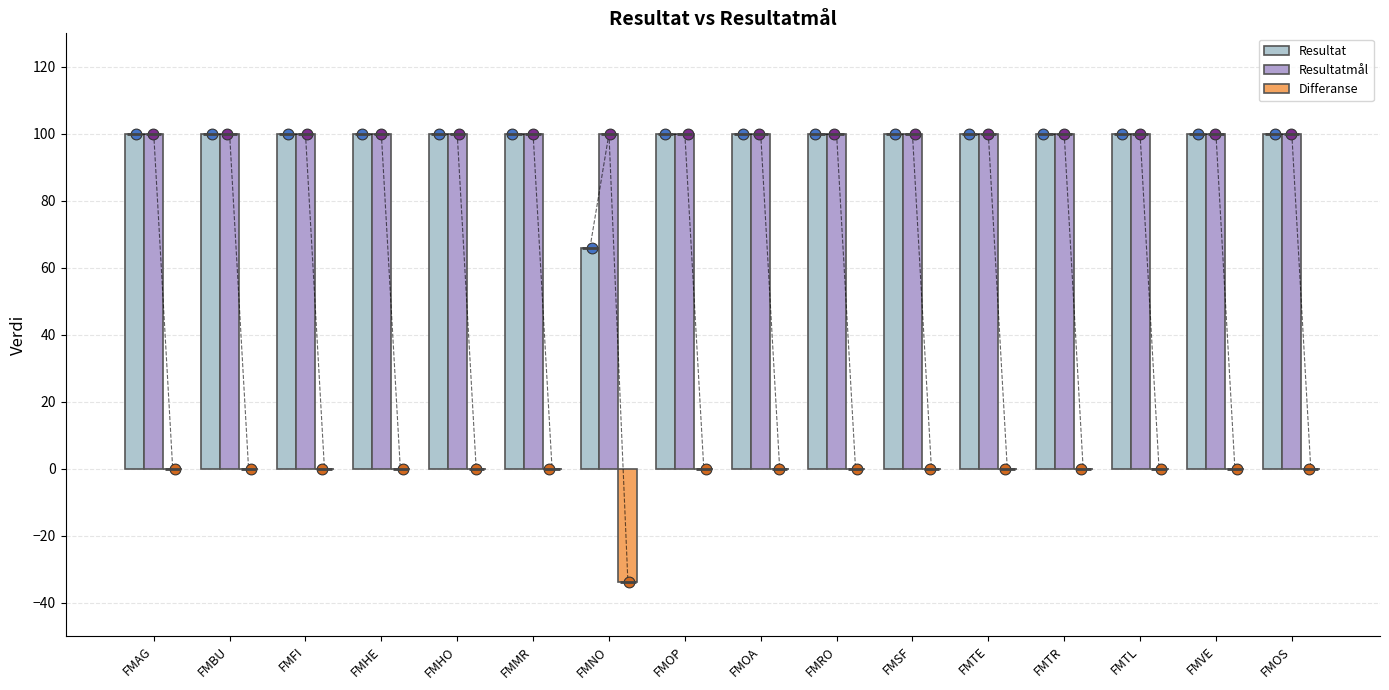

At which category is the sum across all series the highest?

FMAG